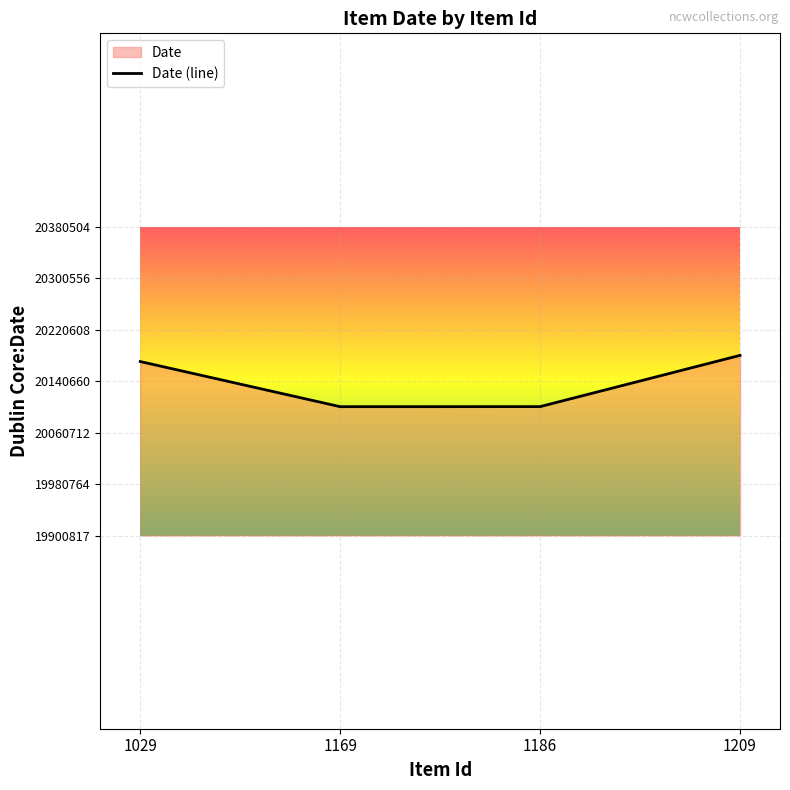

At which category does the chart reach its peak across all series?

1209